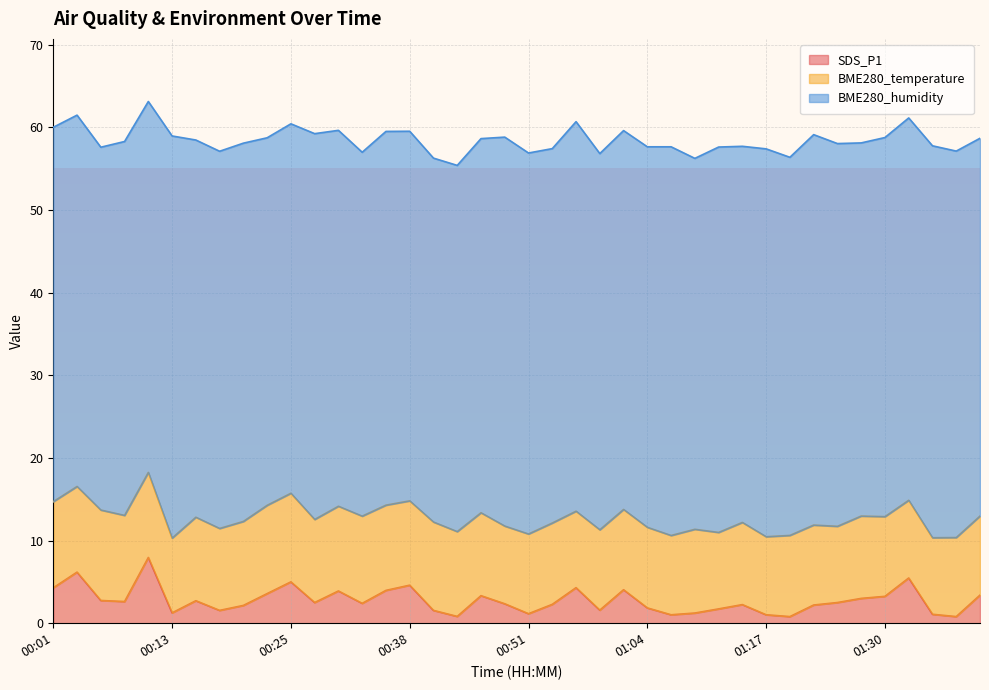

Which has a higher value, 01:01 or 01:25?

01:01